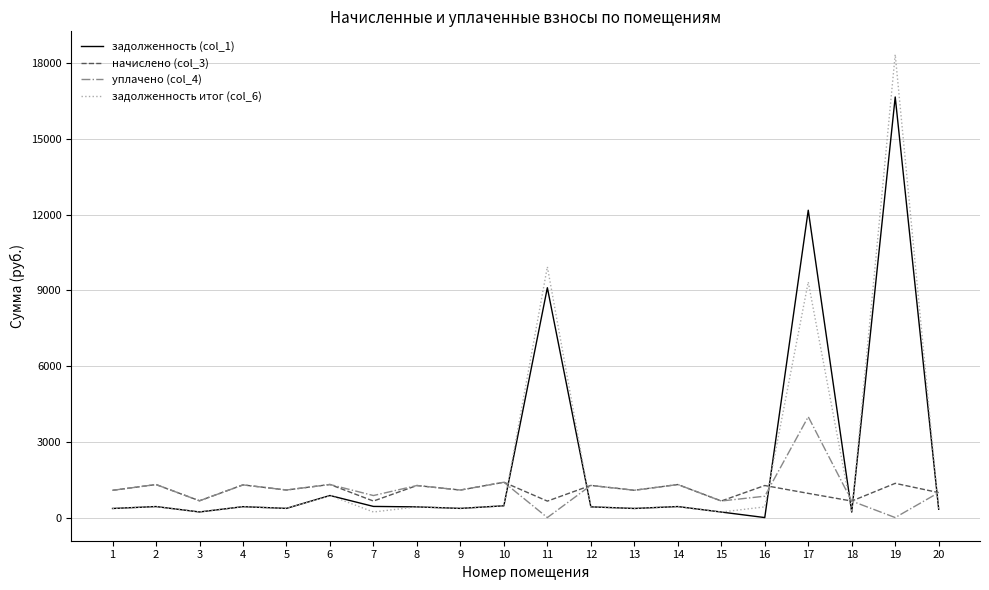

Which series has the largest range (max minus min)?

задолженность итог (col_6)